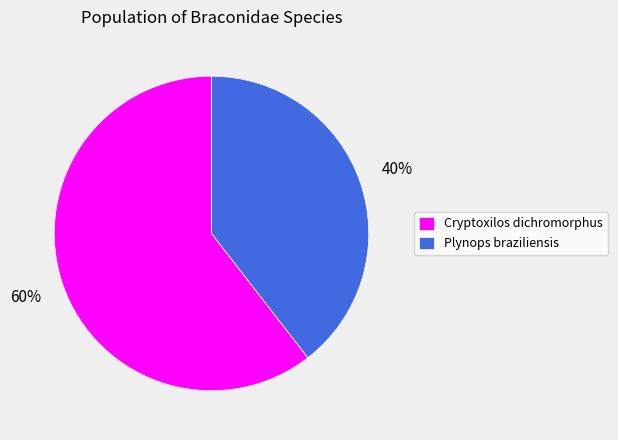

Rank the categories by value from lowest to highest.

Plynops braziliensis, Cryptoxilos dichromorphus